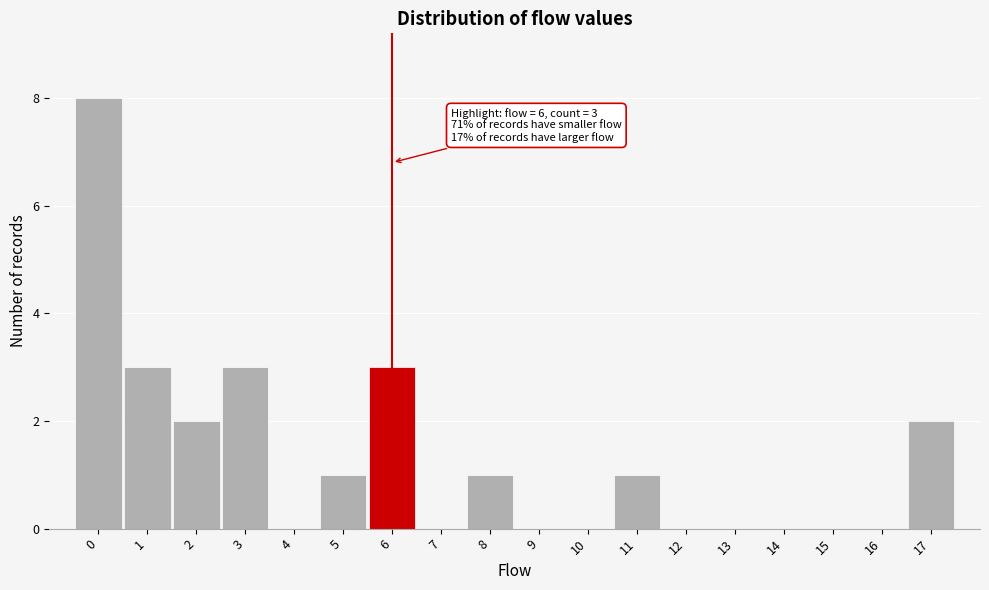

Which range on the x-axis has the tallest bar?

-0.5 to 0.5